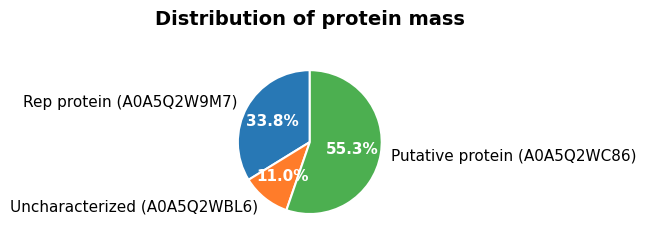

Which slice is the largest?

Putative protein (A0A5Q2WC86)